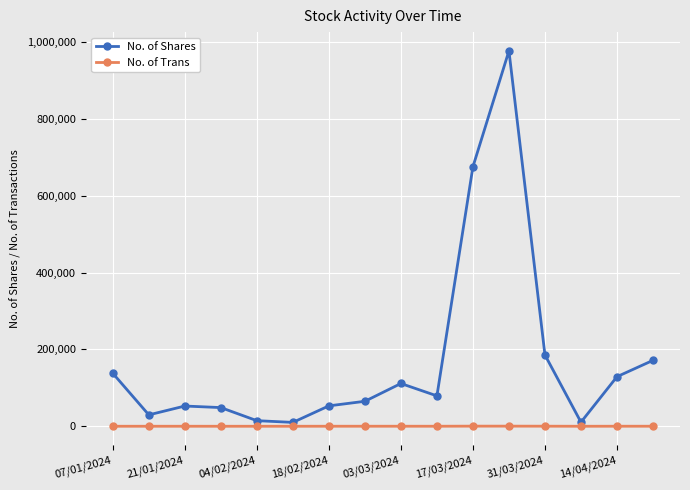

How many distinct data groups are displayed?

2